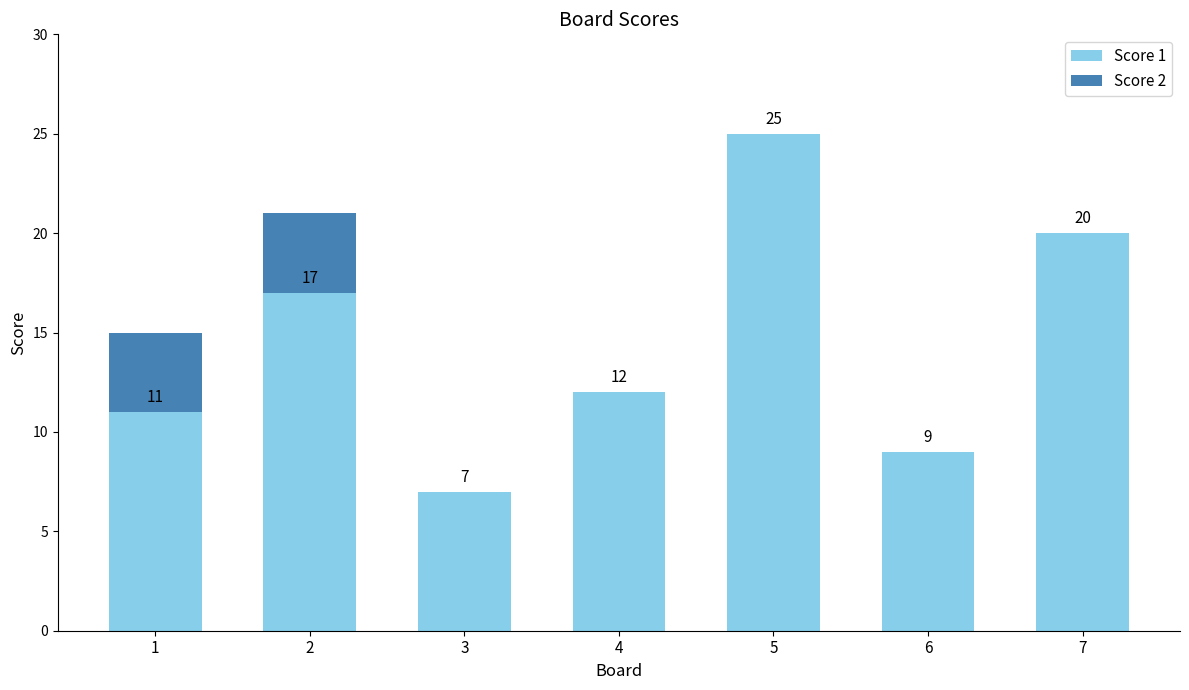

At which category is the sum across all series the highest?

5